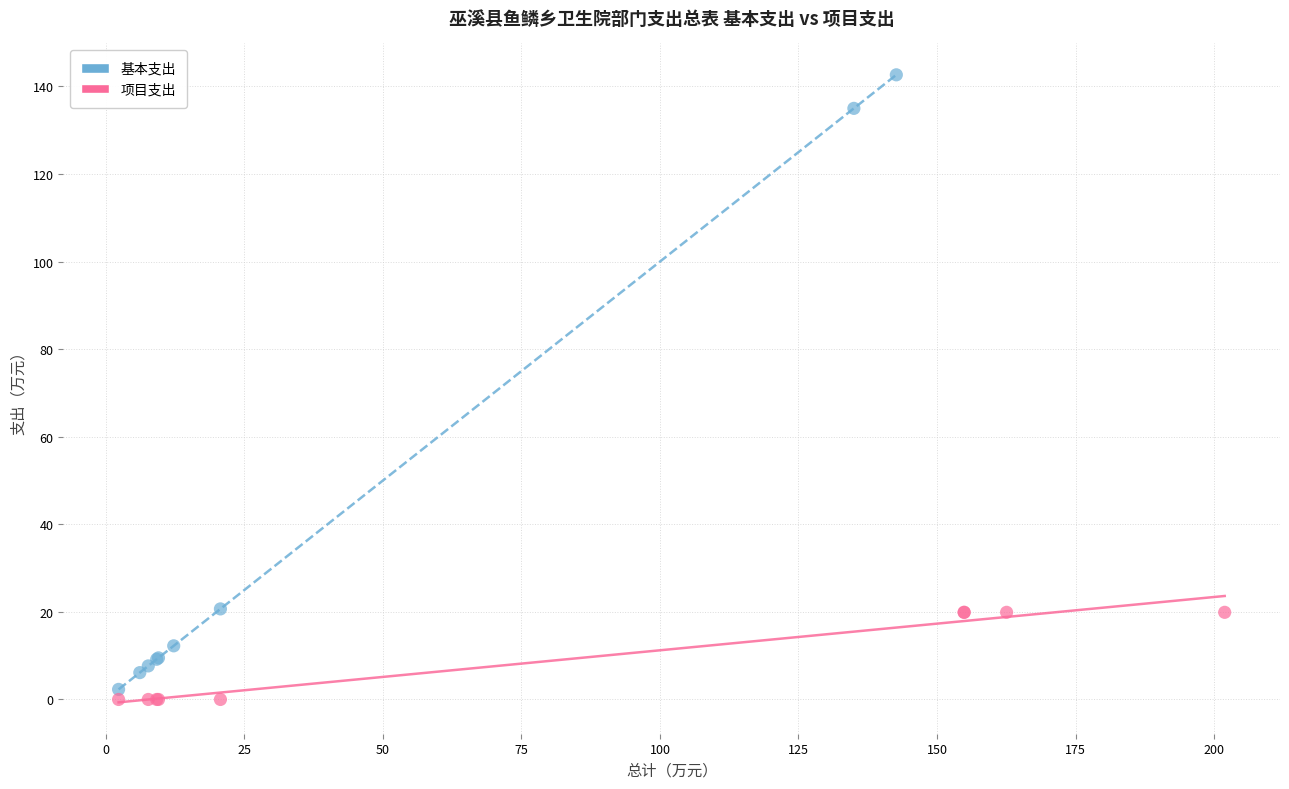

Which series has the widest spread of Y values?

基本支出